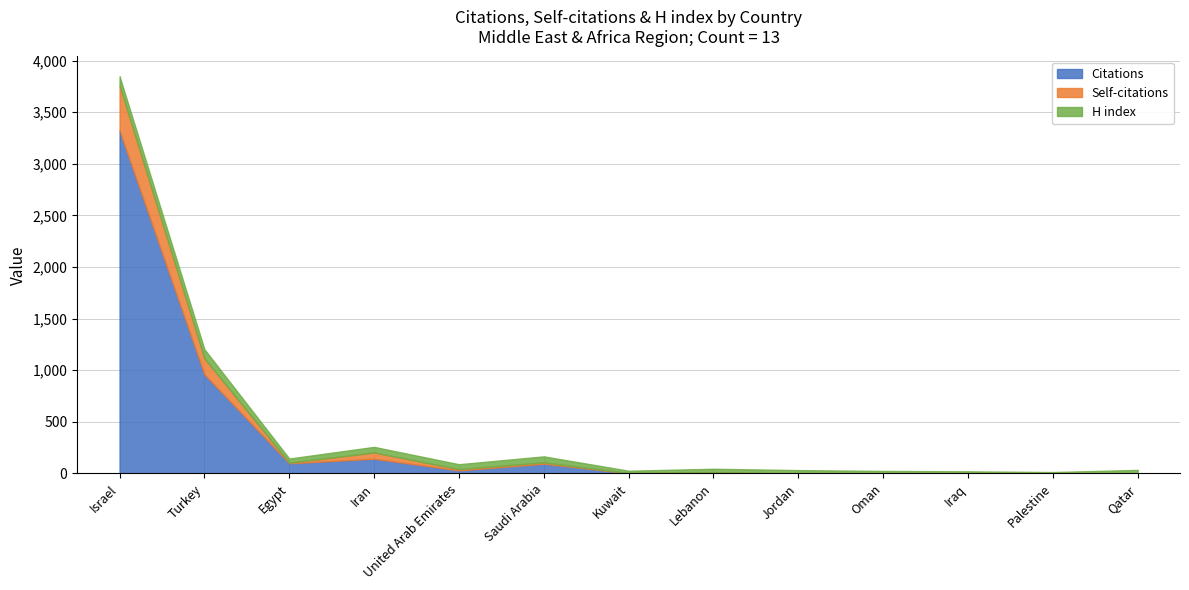

Where is Citations nearest to the value 1660?

Turkey